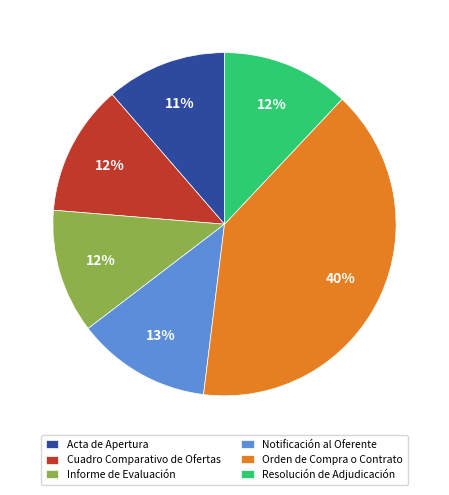

Does Orden de Compra o Contrato account for over 50% of the chart?

No